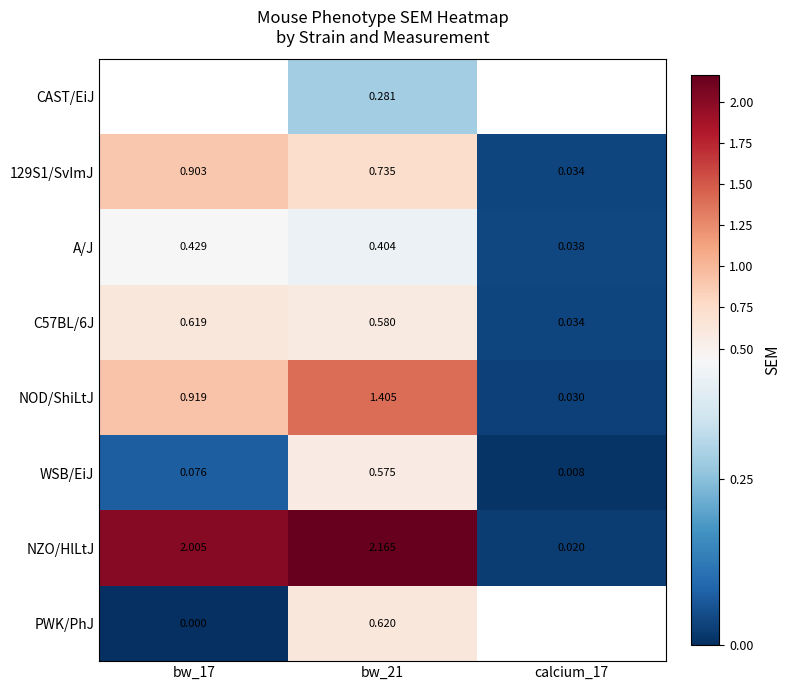

Is the value of NZO/HlLtJ at bw_21 greater than the value of 129S1/SvImJ at bw_21?

Yes